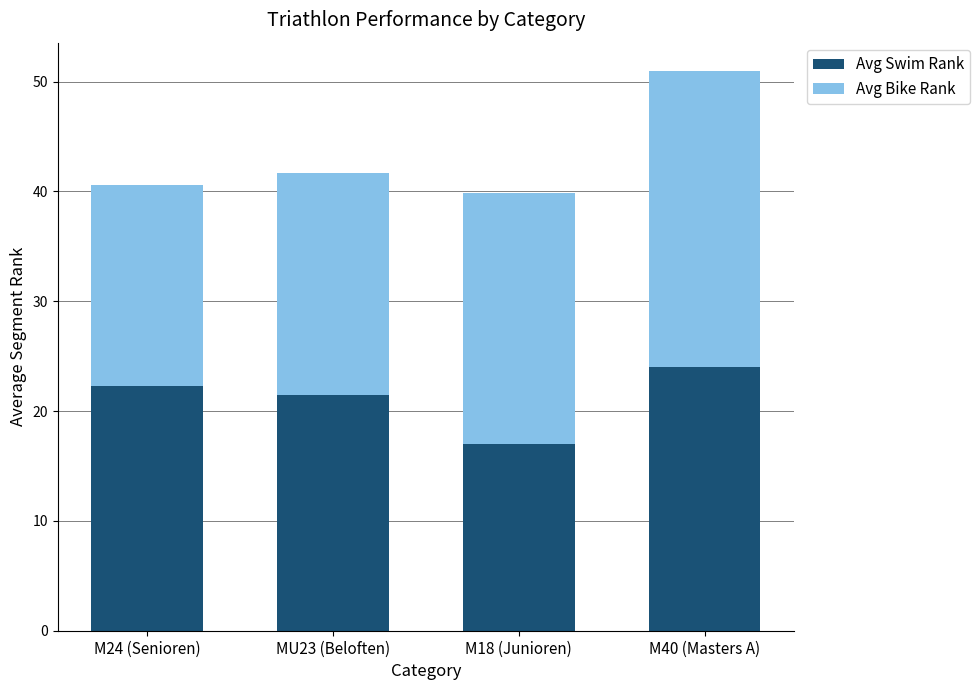

What is the sum of all Avg Swim Rank values?

84.8